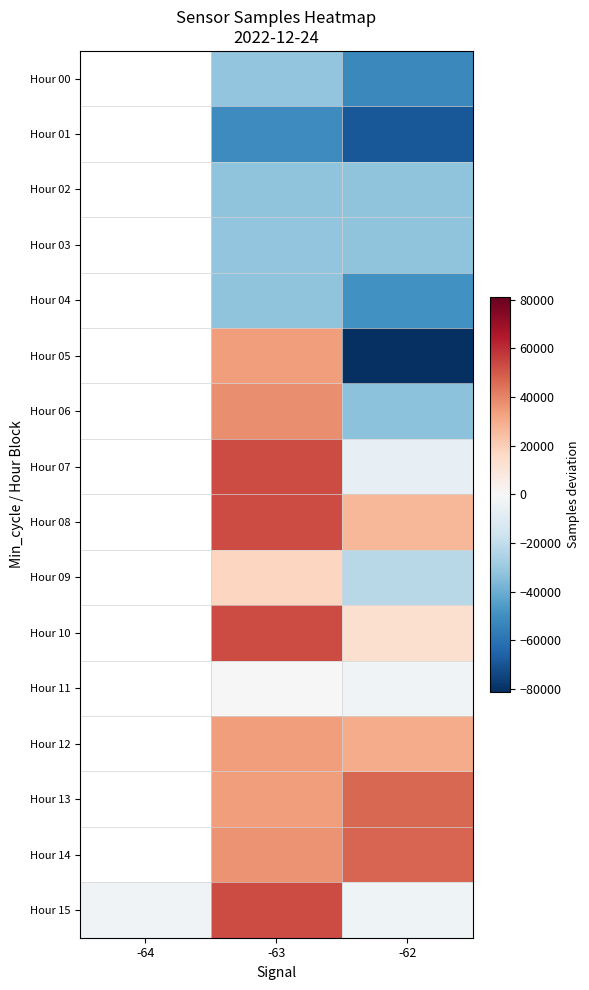

At which category does the chart reach its peak across all series?

-63